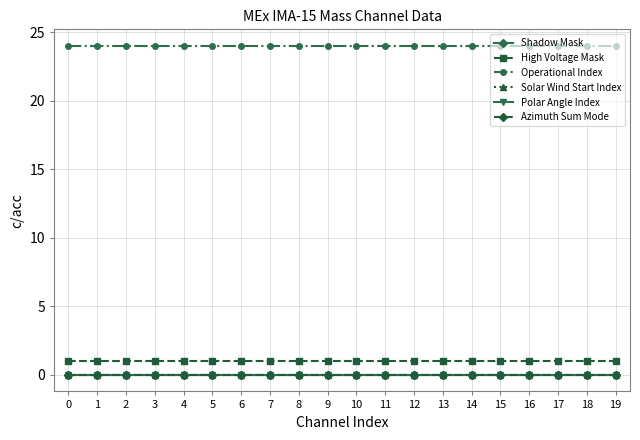

What is the approximate value of High Voltage Mask at 9?

1